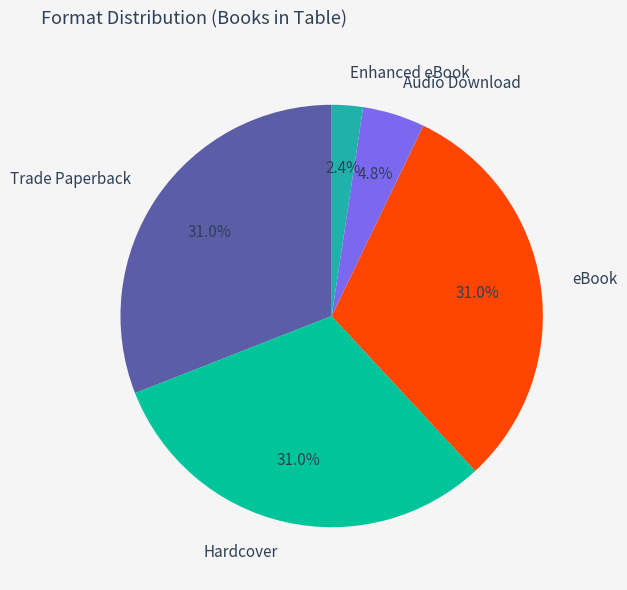

Is eBook the majority of the pie?

No